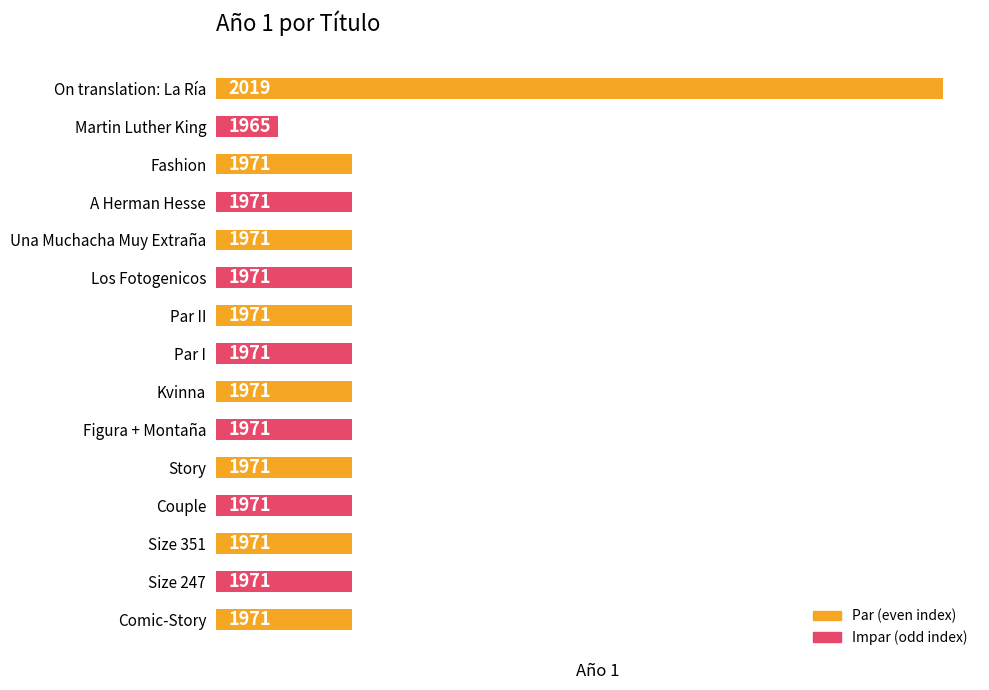

List the labels in order of value, largest first.

On translation: La Ría, Fashion, A Herman Hesse, Una Muchacha Muy Extraña, Los Fotogenicos, Par II, Par I, Kvinna, Figura + Montaña, Story, Couple, Size 351, Size 247, Comic-Story, Martin Luther King